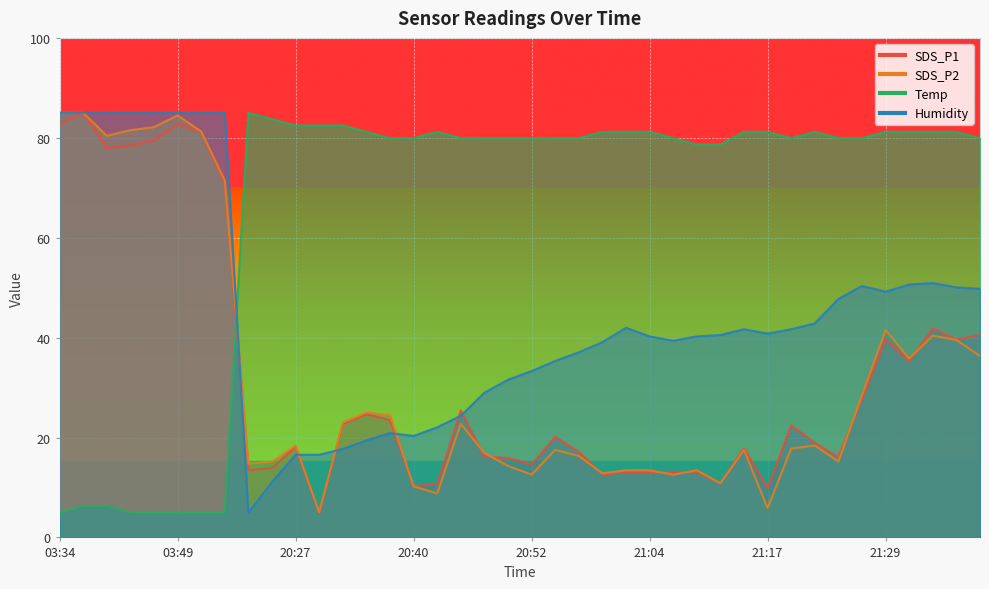

How many intersections are there between Humidity and SDS_P1?

6